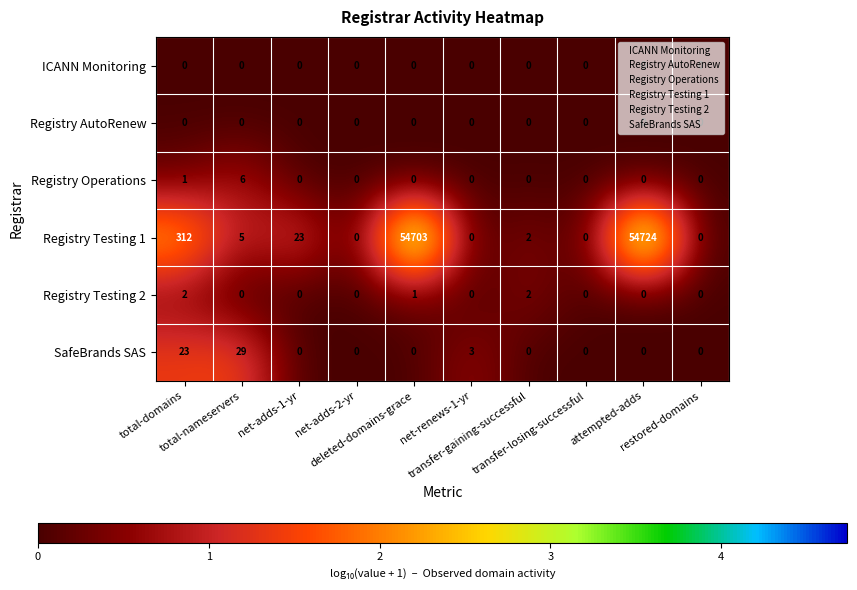

At which category is the sum across all series the highest?

attempted-adds